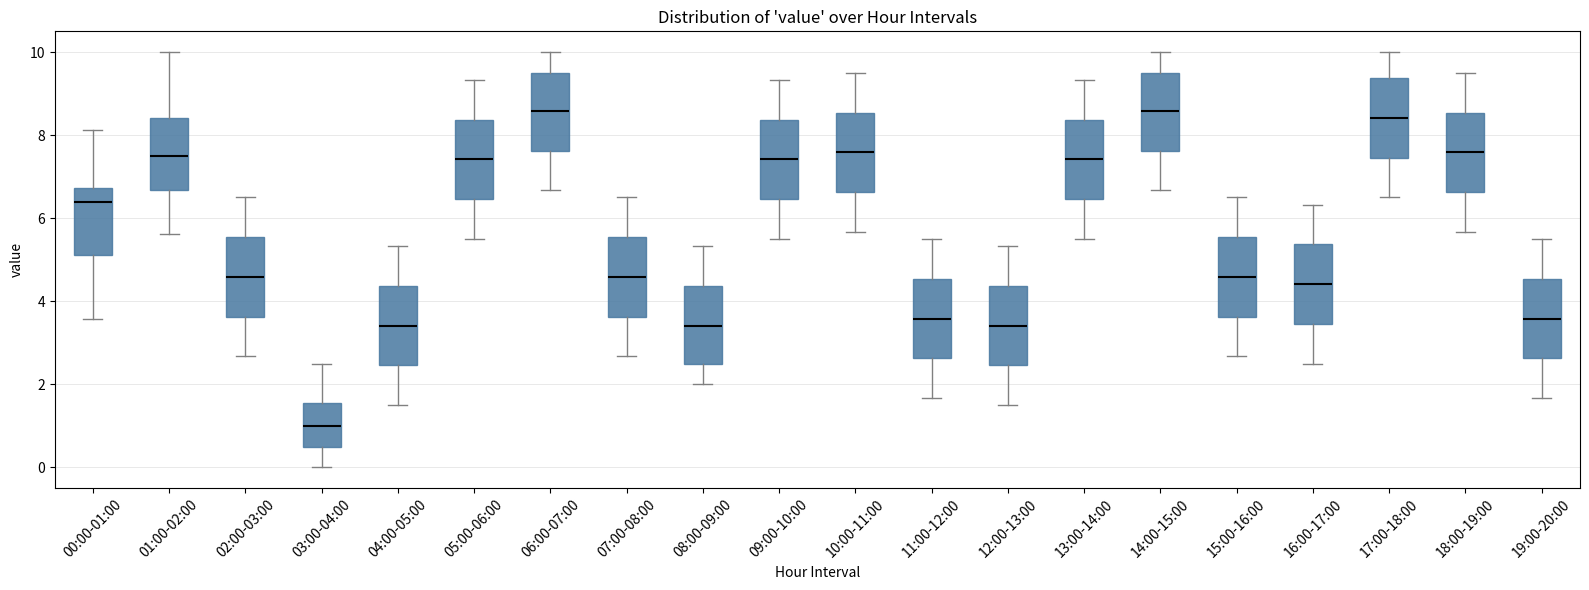

Where does the median line of the box for 17:00-18:00 sit on the y-axis? The values are not printed on the chart, so give them approximately, as read against the axis.

8.4